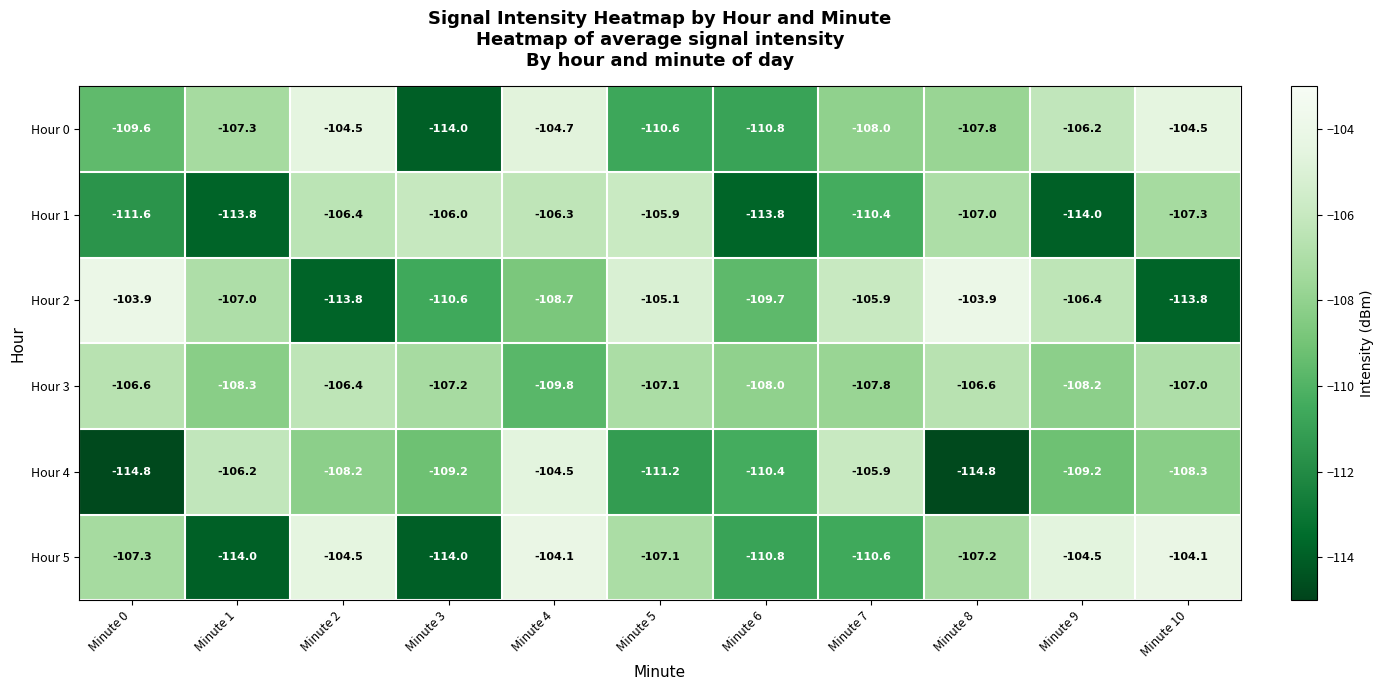

True or false: Hour 5 has a value of -47.2 at Minute 9.

False